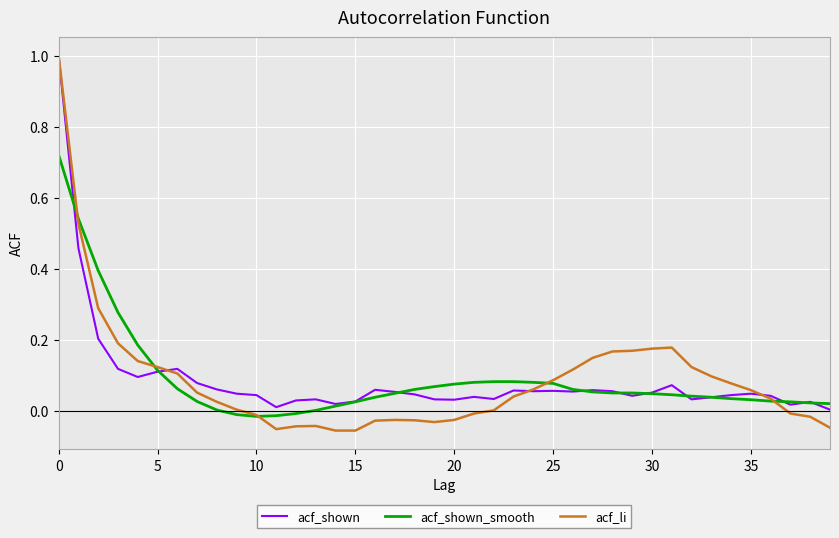

At how many categories does at least one series exceed 0?

40